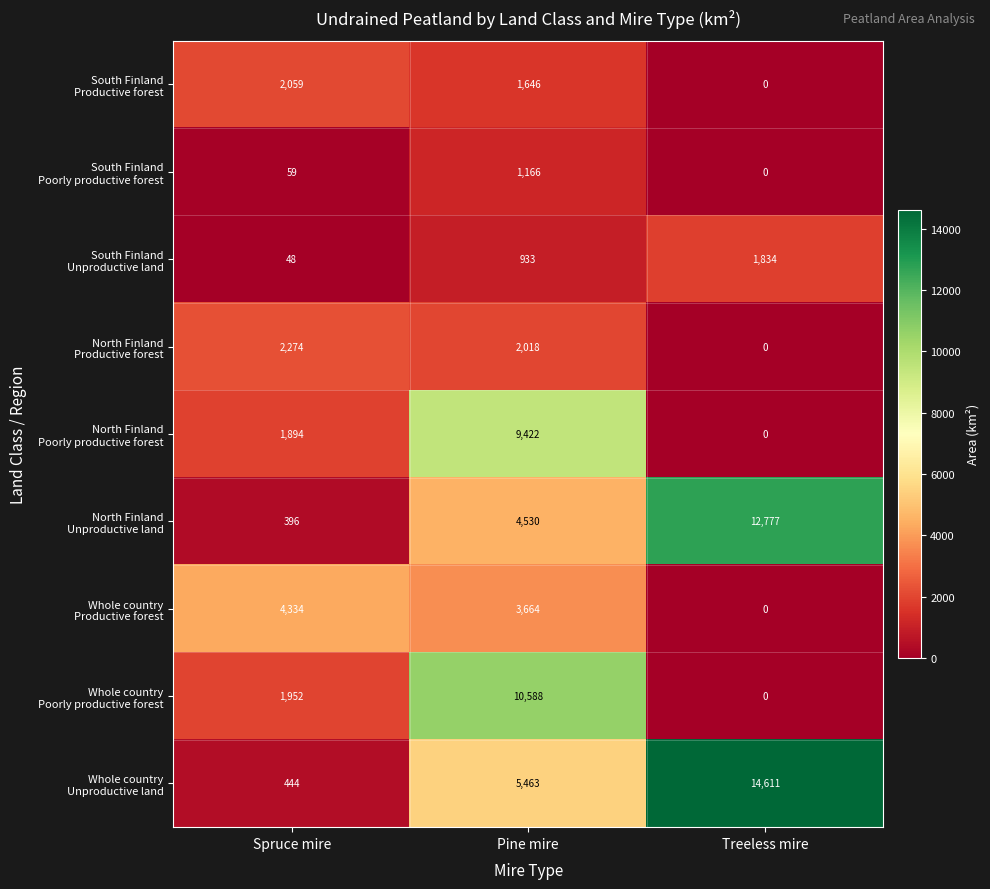

What is the total value across all series at Treeless mire?

29222